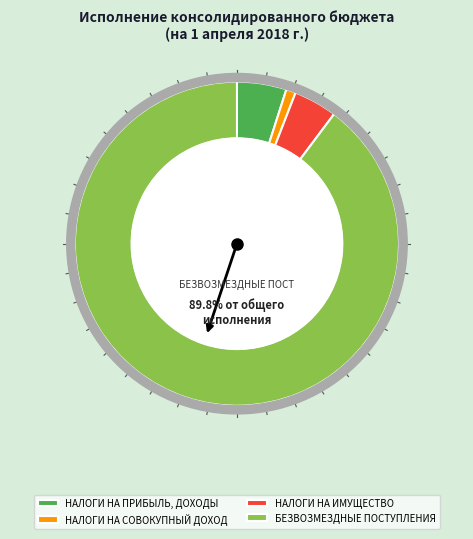

Is it true that НАЛОГИ НА СОВОКУПНЫЙ ДОХОД is 1% of the pie?

True